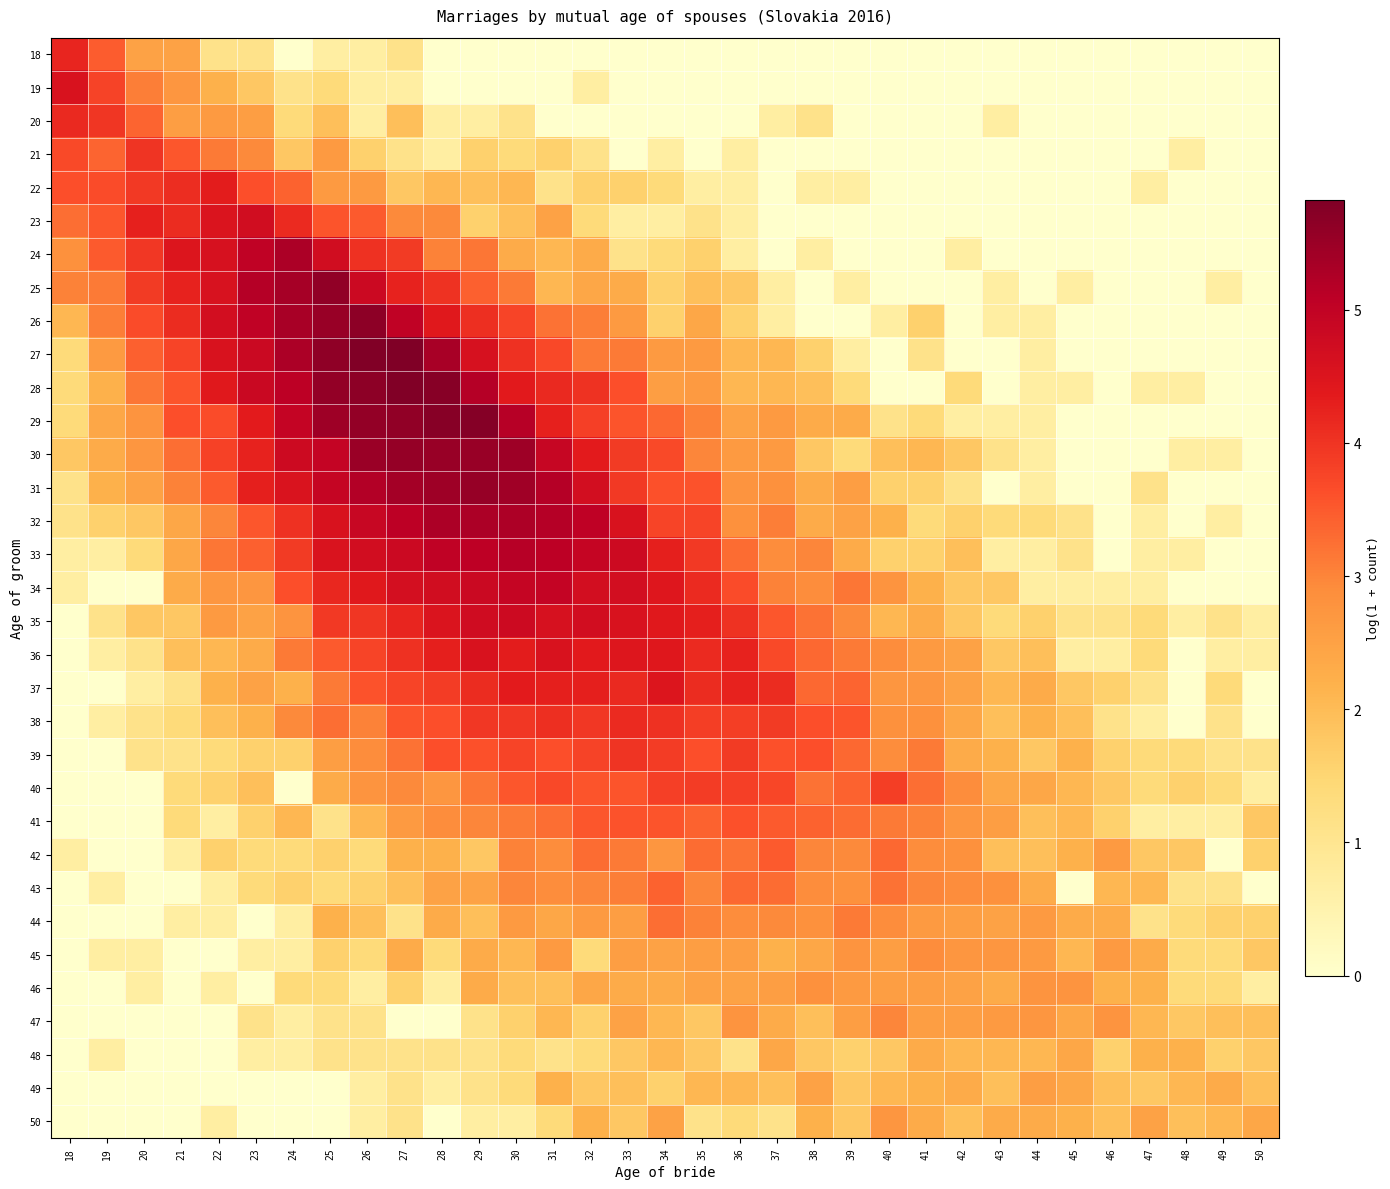

Reading right to left, list all the values displayed in this chart.

18: 50=0.0	49=0.0	48=0.0	47=0.0	46=0.0	45=0.0	44=0.0	43=0.0	42=0.0	41=0.0	40=0.0	39=0.0	38=0.0	37=0.0	36=0.0	35=0.0	34=0.0	33=0.0	32=0.0	31=0.0	30=0.0	29=0.0	28=0.0	27=1.1	26=0.7	25=0.7	24=0.0	23=1.1	22=1.1	21=2.5	20=2.5	19=3.5	18=4.2
19: 50=0.0	49=0.0	48=0.0	47=0.0	46=0.0	45=0.0	44=0.0	43=0.0	42=0.0	41=0.0	40=0.0	39=0.0	38=0.0	37=0.0	36=0.0	35=0.0	34=0.0	33=0.0	32=0.7	31=0.0	30=0.0	29=0.0	28=0.0	27=0.7	26=0.7	25=1.4	24=1.1	23=1.8	22=2.2	21=2.7	20=3.1	19=3.8	18=4.6
20: 50=0.0	49=0.0	48=0.0	47=0.0	46=0.0	45=0.0	44=0.0	43=0.7	42=0.0	41=0.0	40=0.0	39=0.0	38=1.1	37=0.7	36=0.0	35=0.0	34=0.0	33=0.0	32=0.0	31=0.0	30=1.1	29=0.7	28=0.7	27=1.9	26=0.7	25=1.9	24=1.4	23=2.6	22=2.6	21=2.6	20=3.4	19=4.0	18=4.1
21: 50=0.0	49=0.0	48=0.7	47=0.0	46=0.0	45=0.0	44=0.0	43=0.0	42=0.0	41=0.0	40=0.0	39=0.0	38=0.0	37=0.0	36=0.7	35=0.0	34=0.7	33=0.0	32=1.1	31=1.6	30=1.4	29=1.6	28=0.7	27=1.1	26=1.6	25=2.6	24=1.8	23=2.9	22=3.1	21=3.5	20=4.0	19=3.4	18=3.7
22: 50=0.0	49=0.0	48=0.0	47=0.7	46=0.0	45=0.0	44=0.0	43=0.0	42=0.0	41=0.0	40=0.0	39=0.7	38=0.7	37=0.0	36=0.7	35=0.7	34=1.4	33=1.6	32=1.6	31=1.1	30=2.1	29=1.9	28=2.1	27=1.8	26=2.6	25=2.6	24=3.4	23=3.6	22=4.3	21=4.1	20=3.9	19=3.7	18=3.6
23: 50=0.0	49=0.0	48=0.0	47=0.0	46=0.0	45=0.0	44=0.0	43=0.0	42=0.0	41=0.0	40=0.0	39=0.0	38=0.0	37=0.0	36=0.7	35=1.1	34=0.7	33=0.7	32=1.4	31=2.5	30=1.9	29=1.6	28=2.9	27=2.9	26=3.5	25=3.6	24=4.1	23=4.7	22=4.5	21=4.1	20=4.3	19=3.5	18=3.3
24: 50=0.0	49=0.0	48=0.0	47=0.0	46=0.0	45=0.0	44=0.0	43=0.0	42=0.7	41=0.0	40=0.0	39=0.0	38=0.7	37=0.0	36=0.7	35=1.6	34=1.4	33=1.1	32=2.3	31=2.1	30=2.3	29=3.2	28=3.0	27=3.9	26=4.0	25=4.7	24=5.3	23=5.0	22=4.6	21=4.5	20=4.0	19=3.5	18=2.8
25: 50=0.0	49=0.7	48=0.0	47=0.0	46=0.0	45=0.7	44=0.0	43=0.7	42=0.0	41=0.0	40=0.0	39=0.7	38=0.0	37=0.7	36=1.8	35=1.9	34=1.6	33=2.3	32=2.4	31=2.1	30=3.1	29=3.4	28=4.0	27=4.2	26=4.8	25=5.6	24=5.4	23=5.2	22=4.6	21=4.2	20=3.9	19=3.1	18=3.0
26: 50=0.0	49=0.0	48=0.0	47=0.0	46=0.0	45=0.0	44=0.7	43=0.7	42=0.0	41=1.6	40=0.7	39=0.0	38=0.0	37=0.7	36=1.6	35=2.4	34=1.6	33=2.6	32=3.1	31=3.2	30=3.8	29=4.1	28=4.4	27=5.0	26=5.6	25=5.5	24=5.3	23=5.0	22=4.7	21=4.1	20=3.7	19=3.1	18=2.1
27: 50=0.0	49=0.0	48=0.0	47=0.0	46=0.0	45=0.0	44=0.7	43=0.0	42=0.0	41=1.1	40=0.0	39=0.7	38=1.6	37=2.1	36=2.1	35=2.6	34=2.6	33=3.1	32=3.1	31=3.7	30=4.0	29=4.6	28=5.3	27=5.8	26=5.8	25=5.6	24=5.3	23=4.8	22=4.6	21=3.8	20=3.4	19=2.6	18=1.4
28: 50=0.0	49=0.0	48=0.7	47=0.7	46=0.0	45=0.7	44=0.7	43=0.0	42=1.4	41=0.0	40=0.0	39=1.4	38=1.9	37=2.1	36=2.1	35=2.6	34=2.6	33=3.6	32=4.0	31=4.1	30=4.4	29=5.2	28=5.7	27=5.8	26=5.7	25=5.6	24=5.1	23=4.9	22=4.4	21=3.6	20=3.2	19=2.2	18=1.4
29: 50=0.0	49=0.0	48=0.0	47=0.0	46=0.0	45=0.0	44=0.7	43=0.7	42=0.7	41=1.4	40=1.1	39=2.3	38=2.3	37=2.6	36=2.5	35=3.0	34=3.3	33=3.6	32=3.8	31=4.3	30=5.1	29=5.7	28=5.7	27=5.6	26=5.6	25=5.5	24=4.9	23=4.4	22=3.7	21=3.6	20=2.8	19=2.4	18=1.4
30: 50=0.0	49=0.7	48=0.7	47=0.0	46=0.0	45=0.0	44=0.7	43=1.1	42=1.8	41=2.1	40=1.9	39=1.4	38=1.8	37=2.6	36=2.6	35=3.0	34=3.7	33=3.9	32=4.4	31=4.9	30=5.4	29=5.5	28=5.5	27=5.6	26=5.5	25=4.9	24=4.8	23=4.2	22=3.8	21=3.3	20=2.7	19=2.3	18=1.8
31: 50=0.0	49=0.0	48=0.0	47=1.1	46=0.0	45=0.0	44=0.7	43=0.0	42=1.1	41=1.6	40=1.6	39=2.6	38=2.3	37=2.8	36=2.8	35=3.6	34=3.6	33=3.9	32=4.7	31=5.2	30=5.4	29=5.5	28=5.4	27=5.4	26=5.2	25=4.9	24=4.5	23=4.3	22=3.5	21=3.0	20=2.5	19=2.2	18=1.1
32: 50=0.0	49=0.7	48=0.0	47=0.7	46=0.0	45=1.1	44=1.4	43=1.4	42=1.6	41=1.4	40=2.2	39=2.5	38=2.3	37=3.1	36=2.8	35=3.8	34=3.8	33=4.6	32=5.0	31=5.2	30=5.3	29=5.3	28=5.3	27=5.1	26=4.9	25=4.6	24=4.0	23=3.5	22=3.0	21=2.4	20=1.8	19=1.6	18=1.1
33: 50=0.0	49=0.0	48=0.7	47=0.7	46=0.0	45=1.1	44=0.7	43=0.7	42=1.9	41=1.6	40=1.6	39=2.3	38=3.0	37=2.9	36=3.3	35=3.9	34=4.3	33=4.8	32=4.9	31=5.1	30=5.2	29=5.1	28=5.0	27=4.8	26=4.7	25=4.5	24=3.9	23=3.4	22=3.2	21=2.4	20=1.4	19=0.7	18=0.7
34: 50=0.0	49=0.0	48=0.0	47=0.7	46=0.7	45=0.7	44=0.7	43=1.8	42=1.8	41=2.2	40=2.8	39=3.2	38=2.9	37=3.0	36=3.7	35=4.1	34=4.5	33=4.7	32=4.7	31=4.9	30=4.9	29=4.8	28=4.7	27=4.6	26=4.4	25=4.2	24=3.6	23=2.7	22=2.7	21=2.3	20=0.0	19=0.0	18=0.7
35: 50=0.7	49=1.1	48=0.7	47=1.4	46=1.1	45=1.1	44=1.6	43=1.4	42=1.8	41=2.3	40=2.1	39=2.9	38=3.2	37=3.5	36=4.0	35=4.3	34=4.4	33=4.6	32=4.7	31=4.6	30=4.8	29=4.7	28=4.5	27=4.2	26=4.0	25=3.9	24=2.8	23=2.5	22=2.6	21=1.8	20=1.8	19=1.1	18=0.0
36: 50=0.7	49=0.7	48=0.0	47=1.4	46=0.7	45=0.7	44=1.9	43=1.8	42=2.5	41=2.6	40=2.9	39=3.1	38=3.3	37=3.7	36=4.2	35=4.1	34=4.4	33=4.5	32=4.4	31=4.6	30=4.3	29=4.6	28=4.3	27=4.0	26=3.8	25=3.5	24=3.1	23=2.3	22=2.1	21=1.9	20=1.1	19=0.7	18=0.0
37: 50=0.0	49=1.4	48=0.0	47=1.1	46=1.6	45=1.8	44=2.3	43=2.1	42=2.5	41=2.7	40=2.7	39=3.4	38=3.3	37=4.1	36=4.2	35=4.1	34=4.5	33=4.2	32=4.3	31=4.3	30=4.4	29=4.1	28=3.9	27=3.8	26=3.6	25=3.1	24=2.2	23=2.5	22=2.2	21=1.1	20=0.7	19=0.0	18=0.0
38: 50=0.0	49=1.1	48=0.0	47=0.7	46=1.1	45=1.9	44=2.2	43=1.9	42=2.4	41=2.8	40=2.8	39=3.6	38=3.6	37=3.9	36=3.9	35=3.9	34=4.0	33=4.1	32=4.0	31=4.1	30=4.0	29=4.0	28=3.6	27=3.6	26=3.0	25=3.3	24=2.9	23=2.2	22=1.9	21=1.4	20=1.1	19=0.7	18=0.0
39: 50=1.1	49=1.1	48=1.4	47=1.4	46=1.6	45=2.2	44=1.8	43=2.2	42=2.3	41=3.1	40=2.9	39=3.3	38=3.6	37=3.6	36=3.9	35=3.6	34=3.9	33=4.0	32=3.8	31=3.6	30=3.8	29=3.6	28=3.6	27=3.2	26=2.9	25=2.6	24=1.6	23=1.6	22=1.4	21=1.1	20=1.1	19=0.0	18=0.0
40: 50=0.7	49=1.4	48=1.6	47=1.4	46=1.8	45=2.1	44=2.4	43=2.4	42=2.9	41=3.3	40=3.9	39=3.4	38=3.2	37=3.7	36=3.8	35=3.9	34=3.8	33=3.6	32=3.6	31=3.7	30=3.5	29=3.2	28=2.7	27=2.9	26=2.8	25=2.3	24=0.0	23=1.9	22=1.6	21=1.4	20=0.0	19=0.0	18=0.0
41: 50=1.8	49=0.7	48=0.7	47=0.7	46=1.6	45=2.1	44=1.9	43=2.6	42=2.7	41=3.0	40=3.1	39=3.3	38=3.4	37=3.5	36=3.6	35=3.4	34=3.6	33=3.6	32=3.5	31=3.3	30=3.1	29=3.0	28=2.9	27=2.6	26=2.1	25=1.1	24=2.1	23=1.6	22=0.7	21=1.4	20=0.0	19=0.0	18=0.0
42: 50=1.6	49=0.0	48=1.8	47=1.8	46=2.6	45=2.2	44=1.9	43=1.9	42=2.8	41=2.9	40=3.3	39=2.9	38=3.0	37=3.5	36=3.2	35=3.3	34=2.7	33=3.1	32=3.3	31=2.9	30=3.0	29=1.8	28=2.2	27=2.2	26=1.4	25=1.6	24=1.4	23=1.4	22=1.6	21=0.7	20=0.0	19=0.0	18=0.7
43: 50=0.0	49=1.1	48=1.1	47=2.1	46=2.1	45=0.0	44=2.3	43=2.8	42=2.9	41=3.0	40=3.2	39=2.8	38=2.9	37=3.3	36=3.3	35=3.0	34=3.4	33=3.1	32=3.0	31=2.9	30=3.0	29=2.5	28=2.5	27=1.9	26=1.6	25=1.4	24=1.6	23=1.4	22=0.7	21=0.0	20=0.0	19=0.7	18=0.0
44: 50=1.6	49=1.6	48=1.4	47=1.1	46=2.3	45=2.3	44=2.6	43=2.5	42=2.6	41=2.6	40=2.9	39=3.1	38=2.8	37=2.9	36=2.9	35=3.0	34=3.3	33=2.6	32=2.6	31=2.4	30=2.6	29=1.9	28=2.3	27=1.1	26=1.9	25=2.2	24=0.7	23=0.0	22=0.7	21=0.7	20=0.0	19=0.0	18=0.0
45: 50=1.8	49=1.4	48=1.4	47=2.3	46=2.6	45=2.1	44=2.6	43=2.7	42=2.7	41=2.9	40=2.6	39=2.8	38=2.4	37=2.2	36=2.6	35=2.6	34=2.5	33=2.6	32=1.4	31=2.6	30=2.1	29=2.3	28=1.4	27=2.3	26=1.4	25=1.6	24=0.7	23=0.7	22=0.0	21=0.0	20=0.7	19=0.7	18=0.0
46: 50=0.7	49=1.4	48=1.4	47=2.2	46=2.2	45=2.8	44=2.8	43=2.3	42=2.5	41=2.6	40=2.6	39=2.6	38=2.8	37=2.6	36=2.5	35=2.5	34=2.3	33=2.3	32=2.4	31=1.9	30=1.9	29=2.3	28=0.7	27=1.6	26=0.7	25=1.4	24=1.4	23=0.0	22=0.7	21=0.0	20=0.7	19=0.0	18=0.0
47: 50=1.9	49=1.9	48=1.8	47=2.1	46=2.8	45=2.4	44=2.7	43=2.6	42=2.6	41=2.6	40=3.0	39=2.6	38=1.9	37=2.3	36=2.8	35=1.8	34=2.1	33=2.5	32=1.6	31=2.1	30=1.6	29=1.1	28=0.0	27=0.0	26=1.1	25=1.1	24=0.7	23=1.1	22=0.0	21=0.0	20=0.0	19=0.0	18=0.0
48: 50=1.8	49=1.6	48=2.2	47=2.2	46=1.6	45=2.4	44=2.1	43=2.1	42=2.1	41=2.3	40=1.8	39=1.6	38=1.8	37=2.4	36=1.1	35=1.8	34=2.1	33=1.8	32=1.4	31=1.1	30=1.4	29=1.1	28=1.1	27=1.1	26=1.1	25=1.1	24=0.7	23=0.7	22=0.0	21=0.0	20=0.0	19=0.7	18=0.0
49: 50=1.9	49=2.3	48=2.1	47=1.8	46=1.9	45=2.4	44=2.6	43=1.9	42=2.3	41=2.2	40=2.1	39=1.8	38=2.5	37=1.9	36=2.1	35=2.1	34=1.6	33=1.9	32=1.8	31=2.2	30=1.4	29=1.1	28=0.7	27=1.1	26=0.7	25=0.0	24=0.0	23=0.0	22=0.0	21=0.0	20=0.0	19=0.0	18=0.0
50: 50=2.4	49=2.1	48=1.9	47=2.5	46=1.9	45=2.2	44=2.3	43=2.3	42=1.9	41=2.3	40=2.7	39=1.8	38=2.2	37=1.1	36=1.4	35=1.1	34=2.5	33=1.8	32=2.2	31=1.4	30=0.7	29=0.7	28=0.0	27=1.1	26=0.7	25=0.0	24=0.0	23=0.0	22=0.7	21=0.0	20=0.0	19=0.0	18=0.0